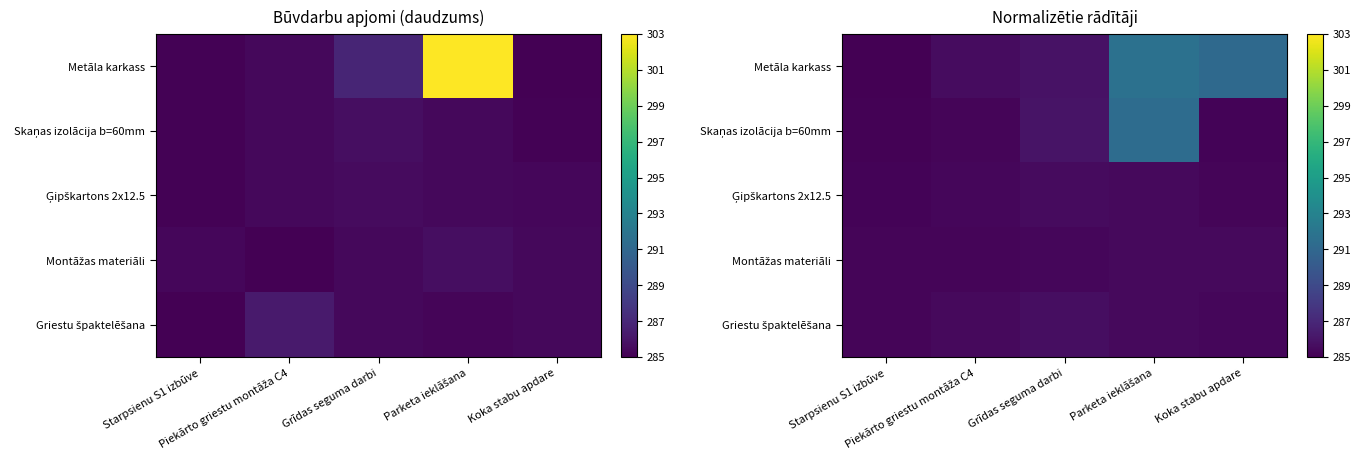

Count the number of categories in the chart.

5